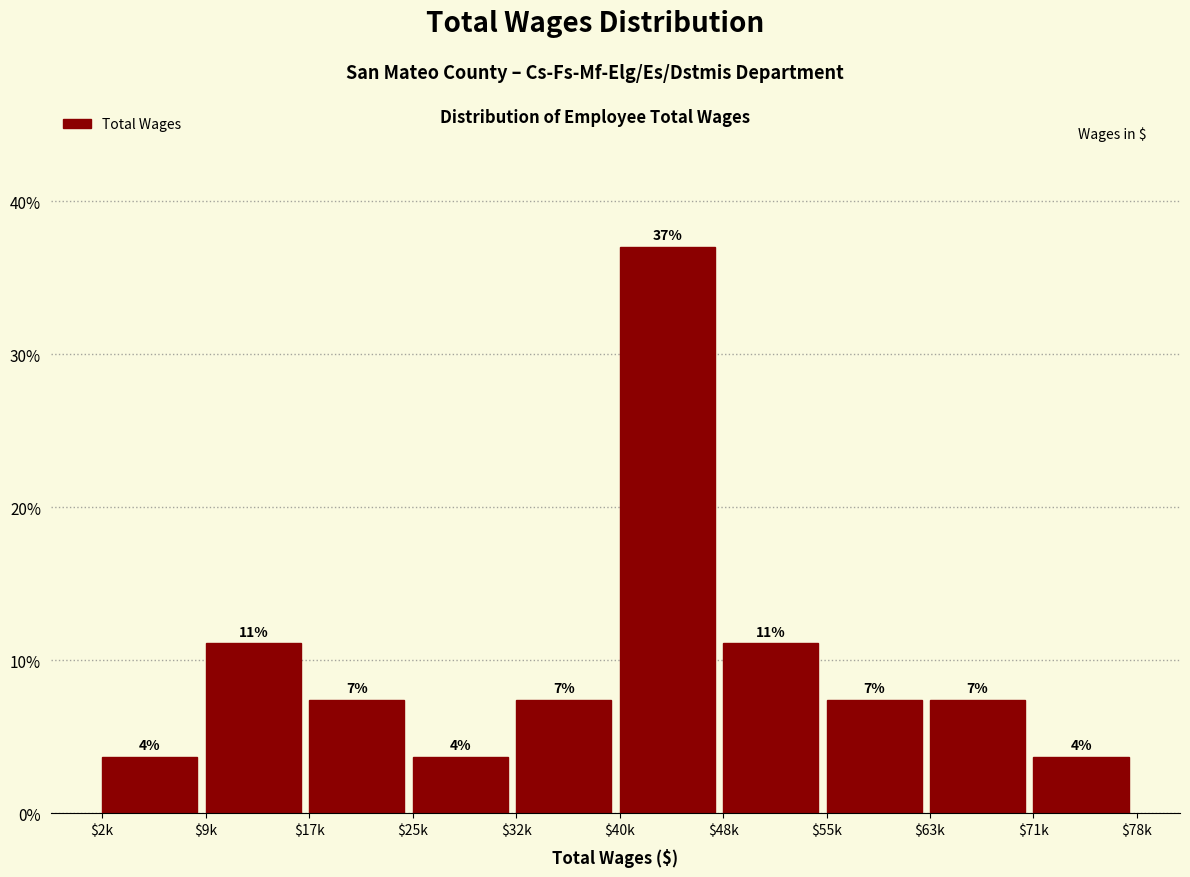

Are the bars horizontal?

No